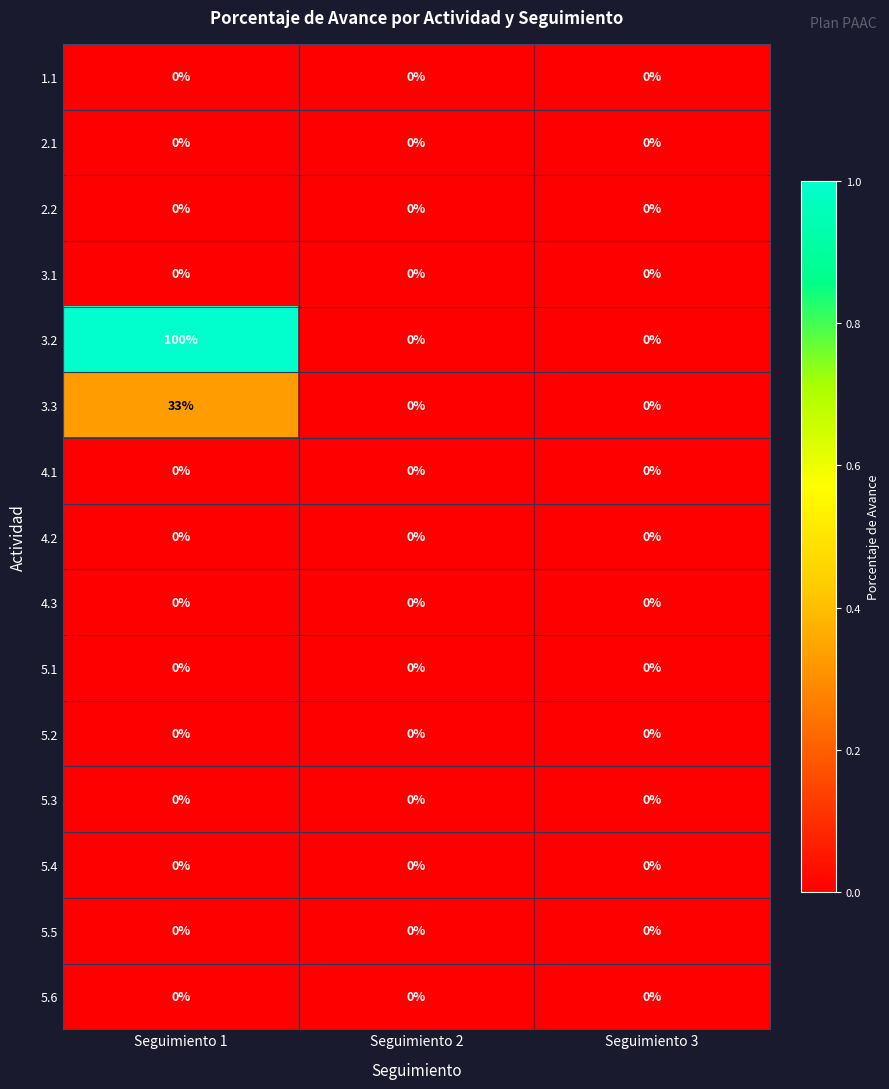

Which series has the largest total across all categories?

3.2